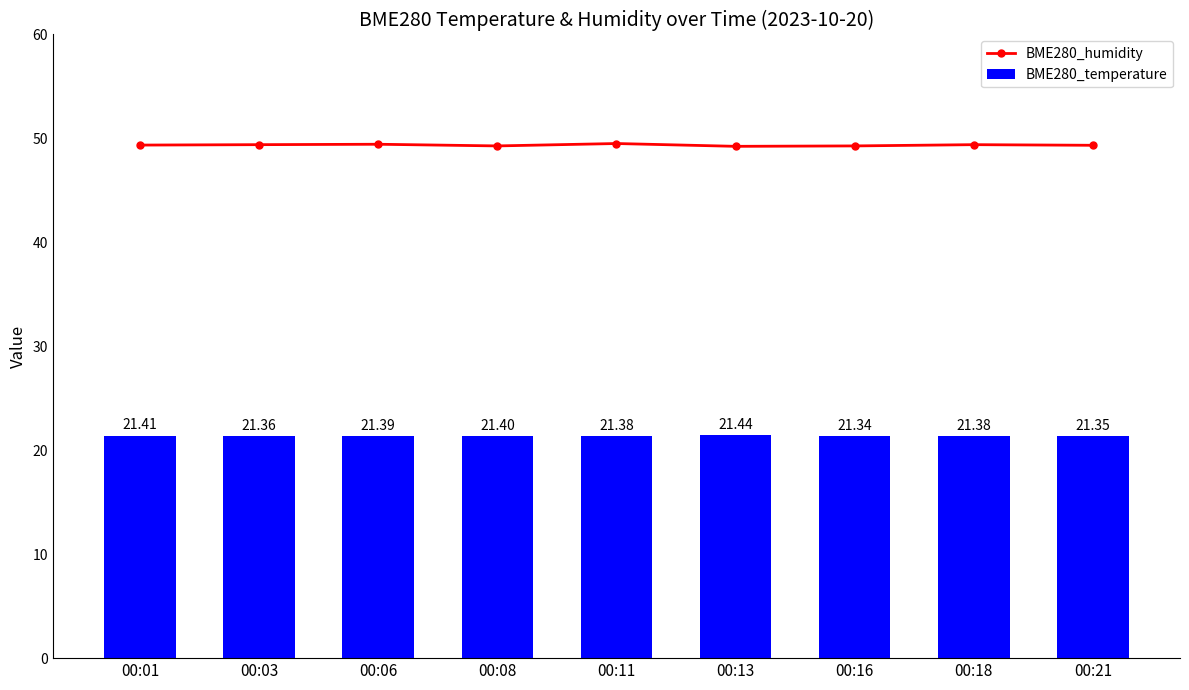

Where is the first local maximum for BME280_humidity?

00:06